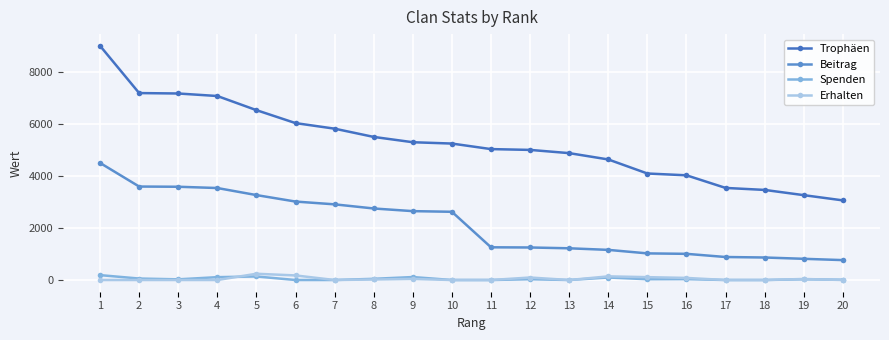

How many lines are shown in the chart?

4